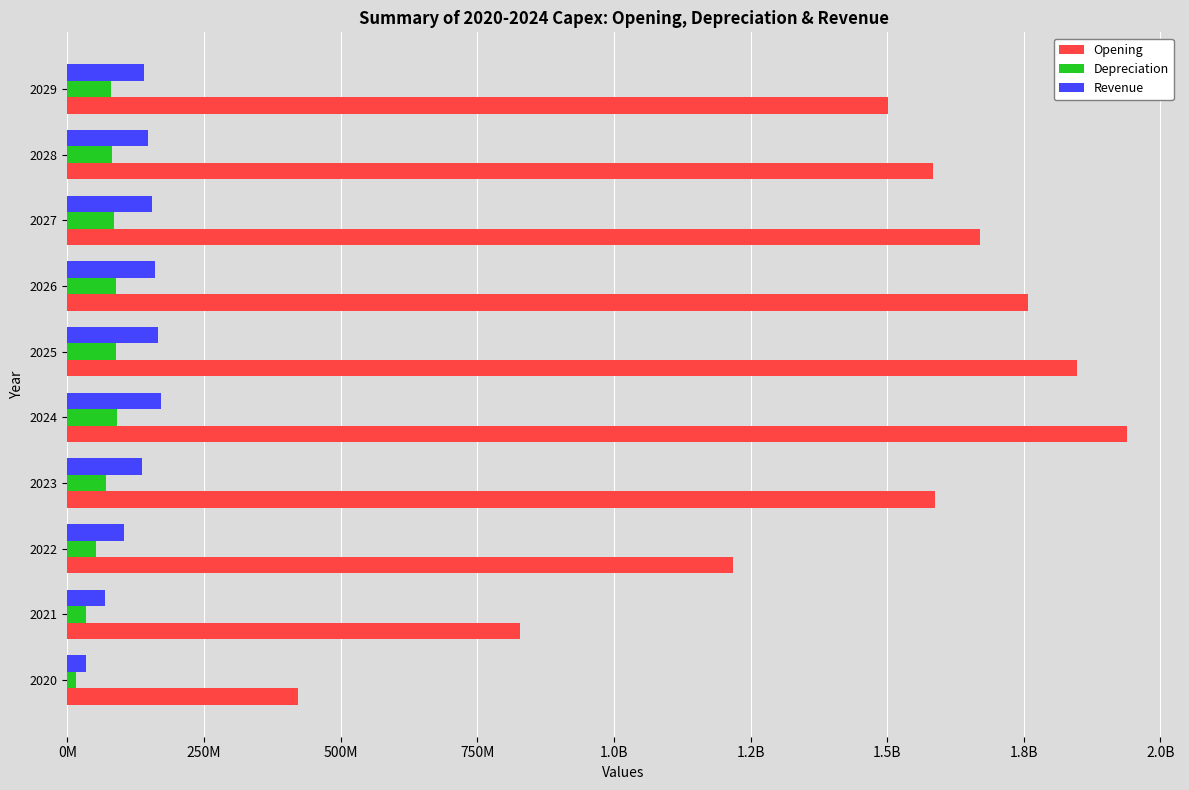

Reading right to left, transcribe all the data shown in this chart.

Opening: 1500861997.3	1583374570.8	1669015554.8	1758072654.6	1848073223.5	1938799909.6	1587305223.2	1217166536.1	828737370.9	422773636.1
Depreciation: 79249298.5	82512573.5	85640984.0	89057099.8	90000568.8	90726686.2	71278949.7	52634948.9	34344470.8	16809901.2
Revenue: 140913514.5	147589965.1	154266415.6	161368661.0	166090246.8	170629709.3	136759244.3	102888779.3	68592519.6	34296259.8